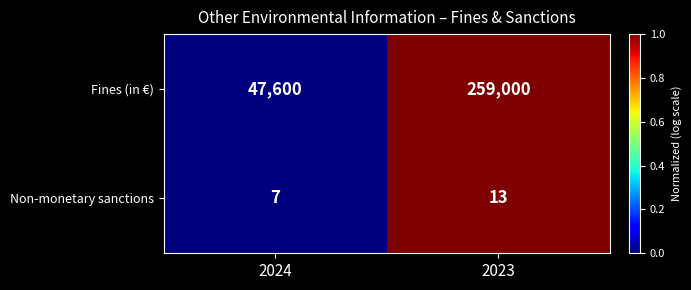

The Non-monetary sanctions series shows 10 at 2024. True or false?

False